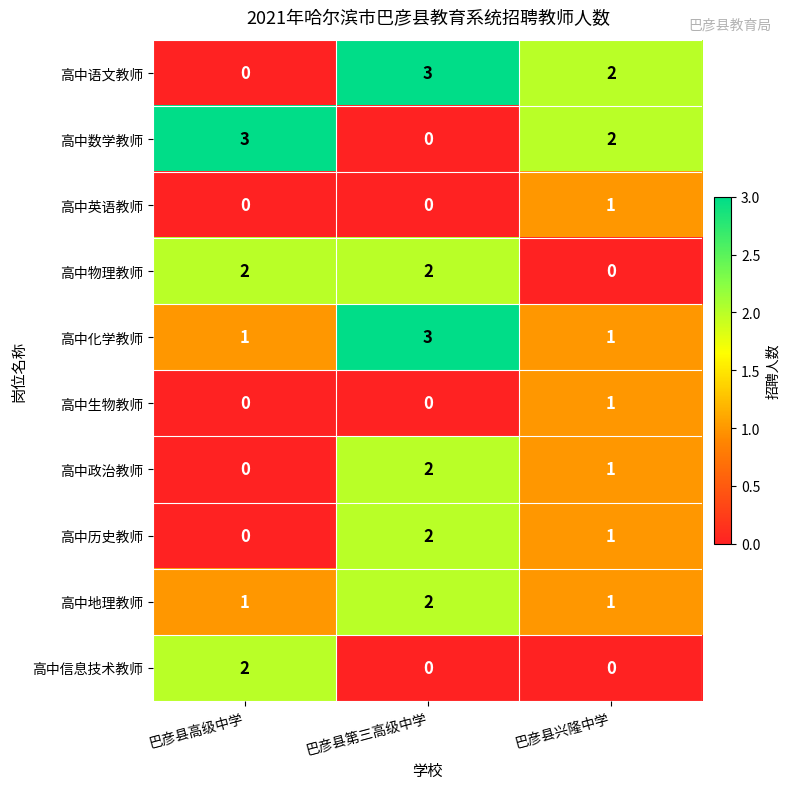

True or false: 高中语文教师 has a value of 1 at 巴彦县第三高级中学.

False